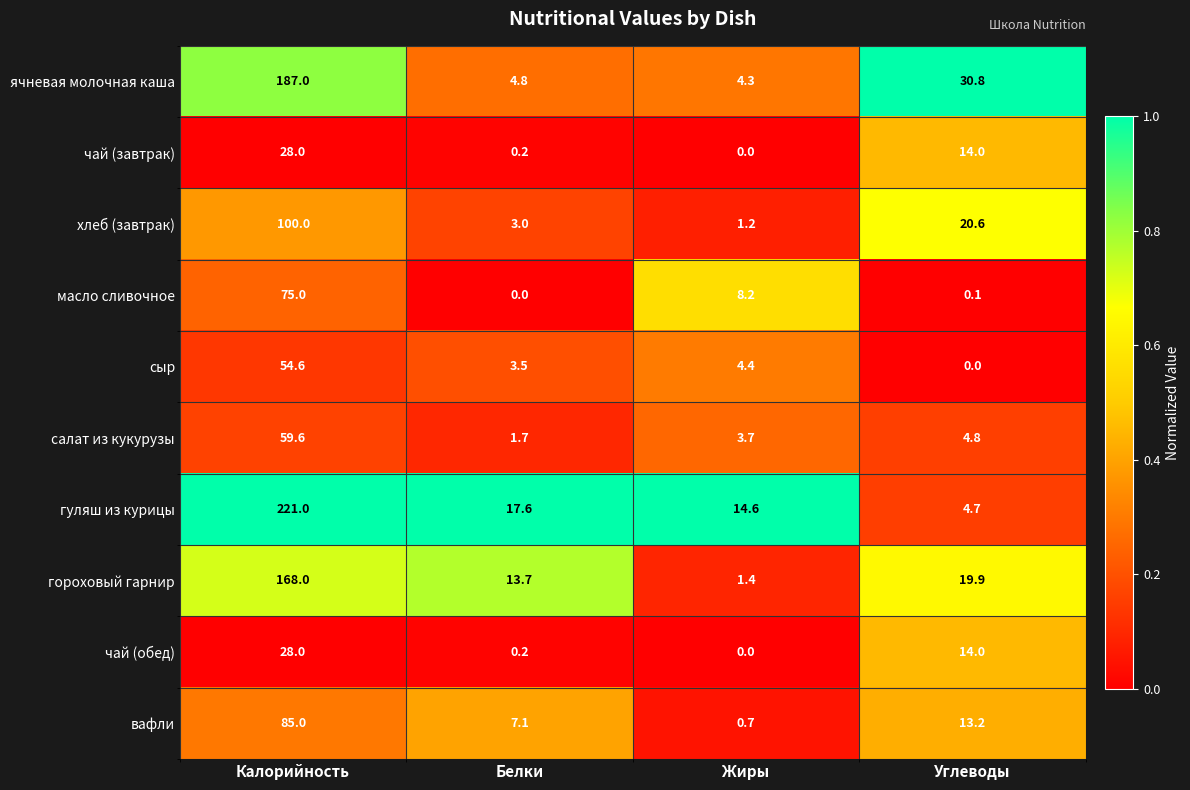

Which series has the largest total across all categories?

гуляш из курицы